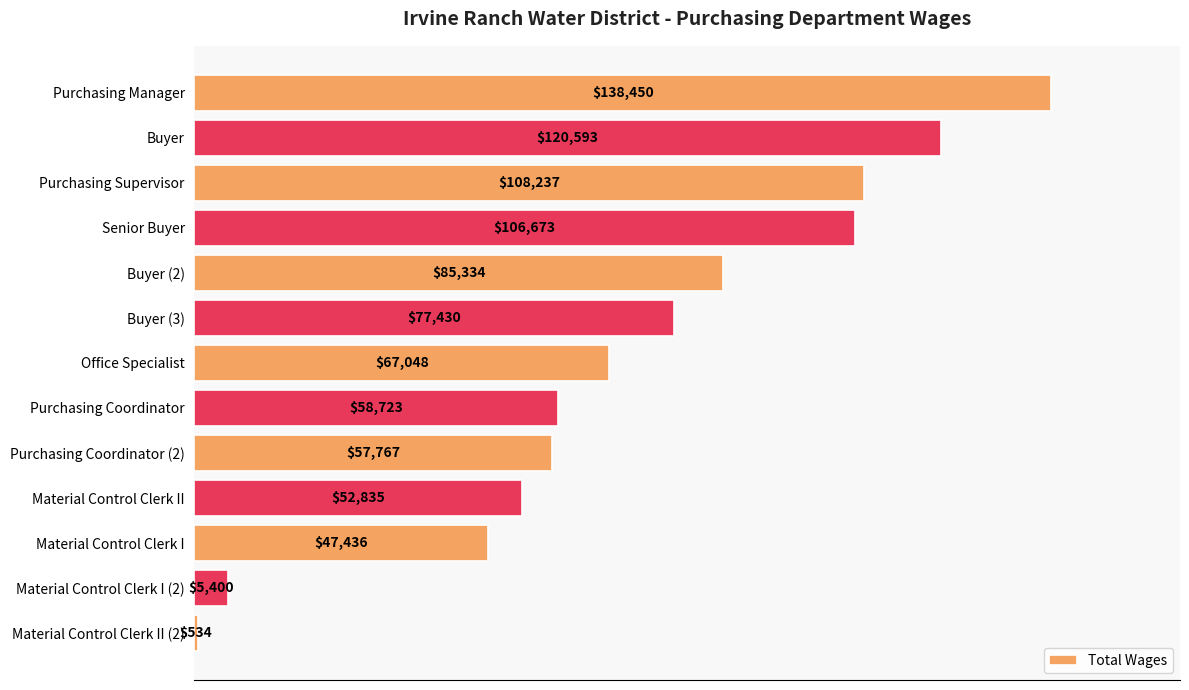

How many data points are less than 67048?

6